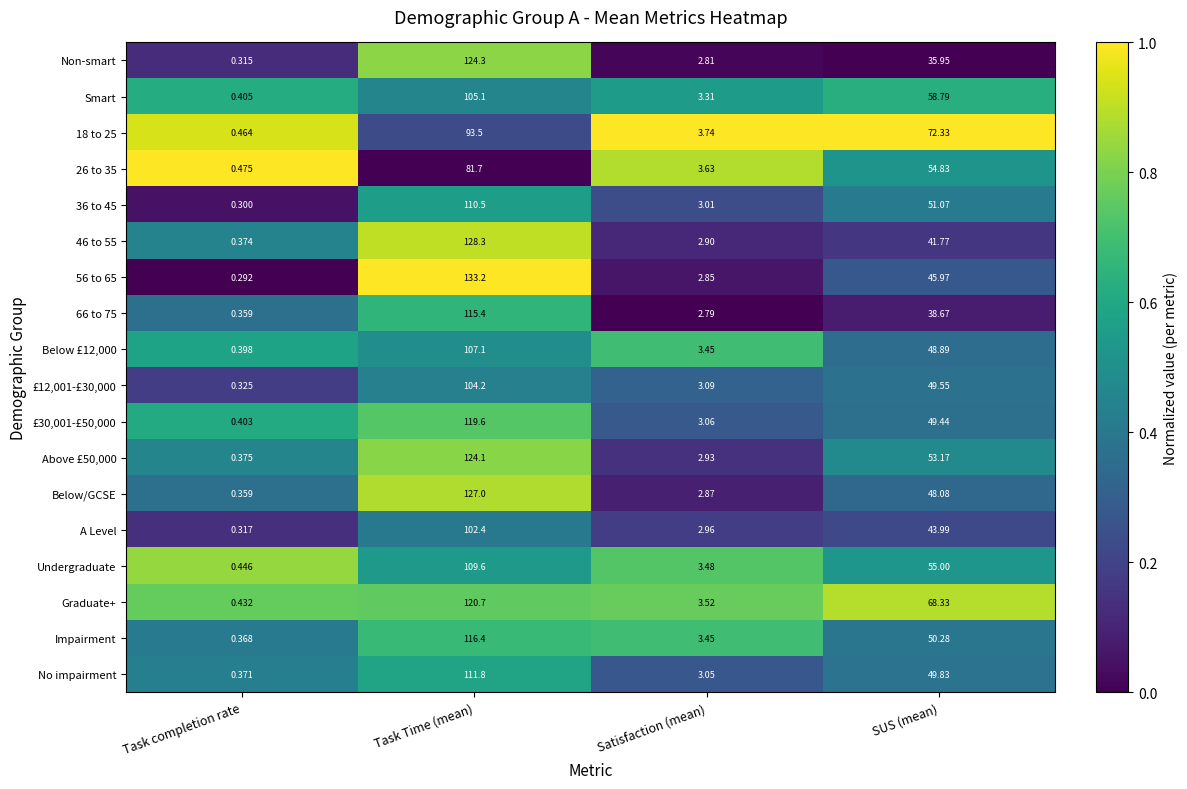

List the series in order of their peak value, lowest first.

26 to 35, 18 to 25, A Level, £12,001-£30,000, Smart, Below £12,000, Undergraduate, 36 to 45, No impairment, 66 to 75, Impairment, £30,001-£50,000, Graduate+, Above £50,000, Non-smart, Below/GCSE, 46 to 55, 56 to 65